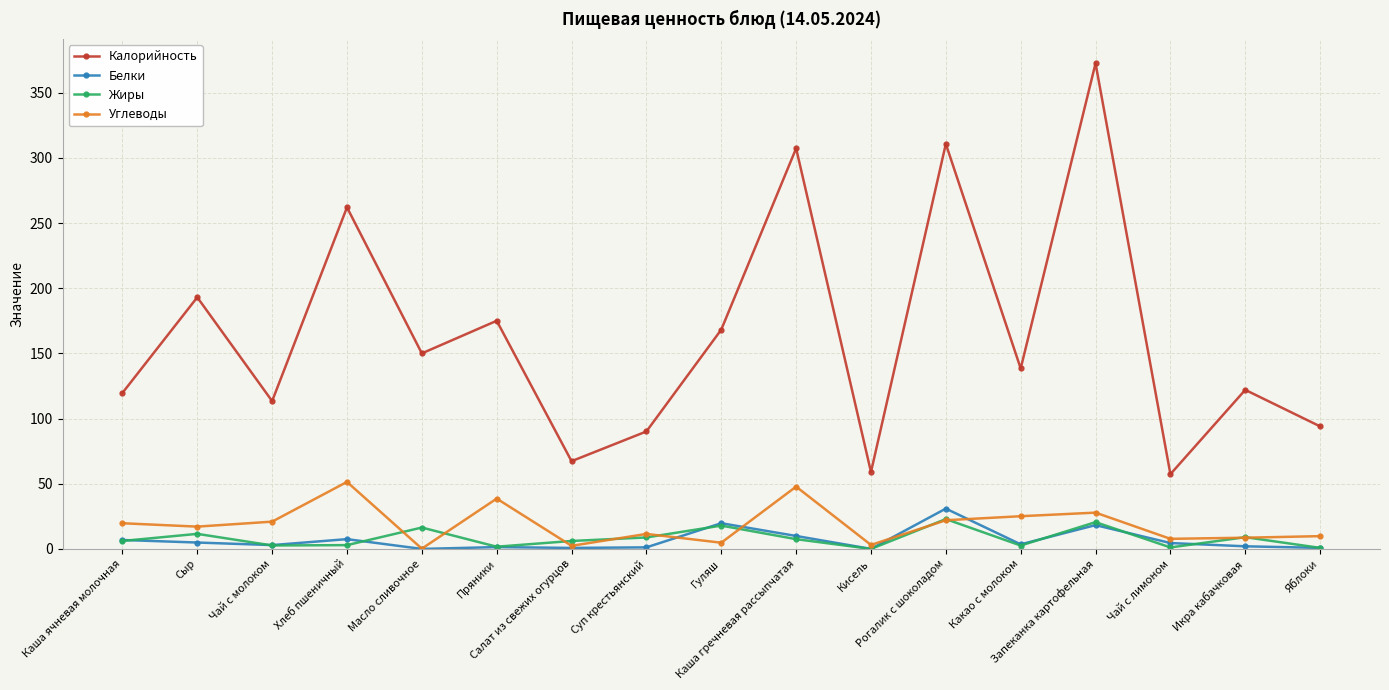

Which category has the highest value in the Калорийность series?

Запеканка картофельная